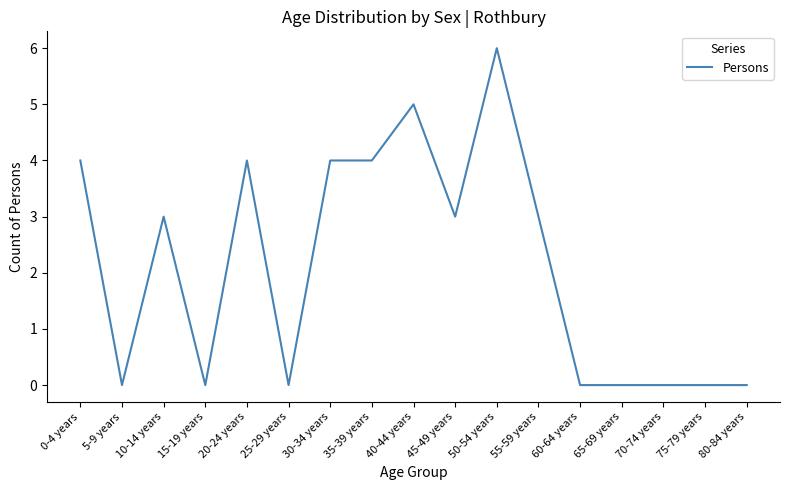

How many values are below 3?

8